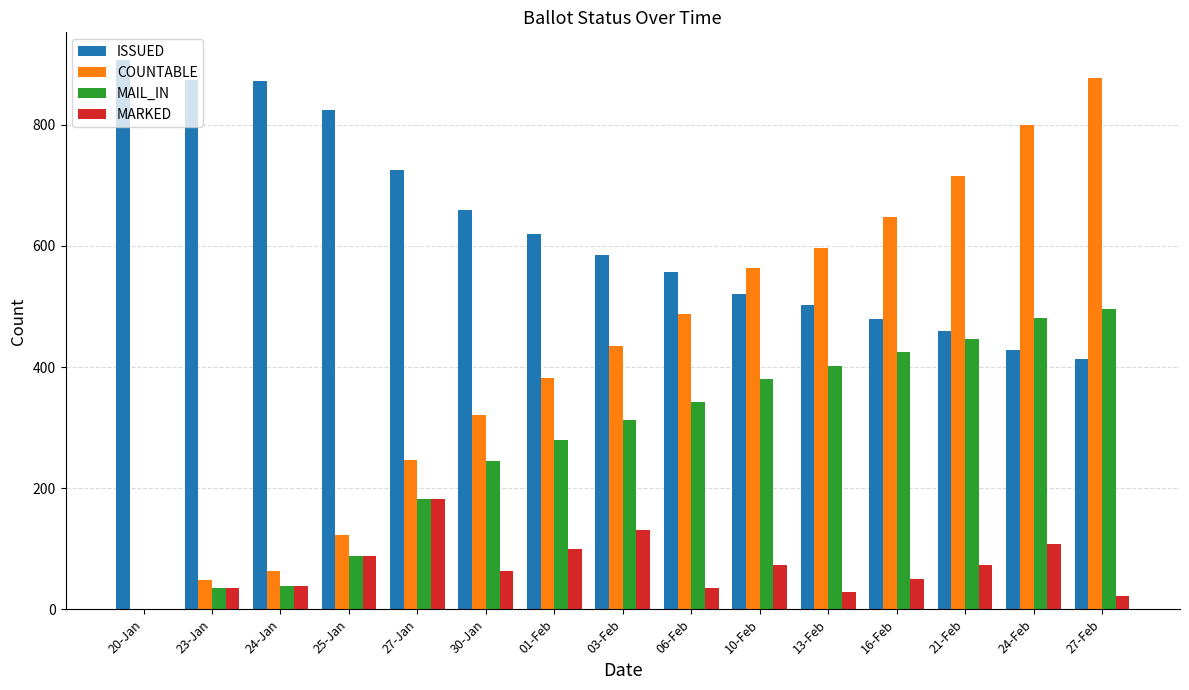

Between 20-Jan and 13-Feb, which series saw the biggest shift?

COUNTABLE